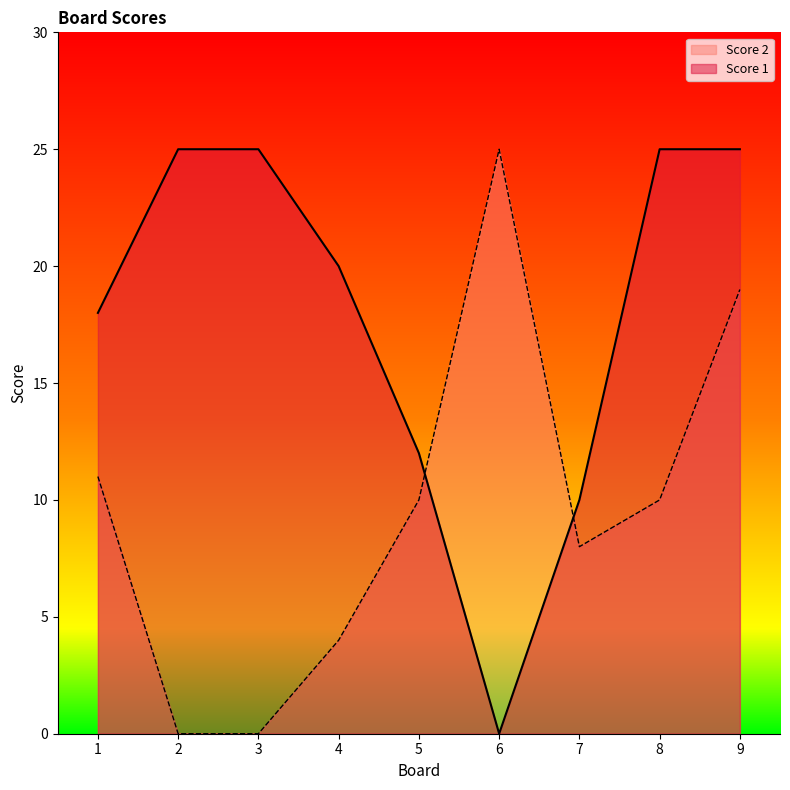

How many interior local valleys does the Score 1 series have?

1